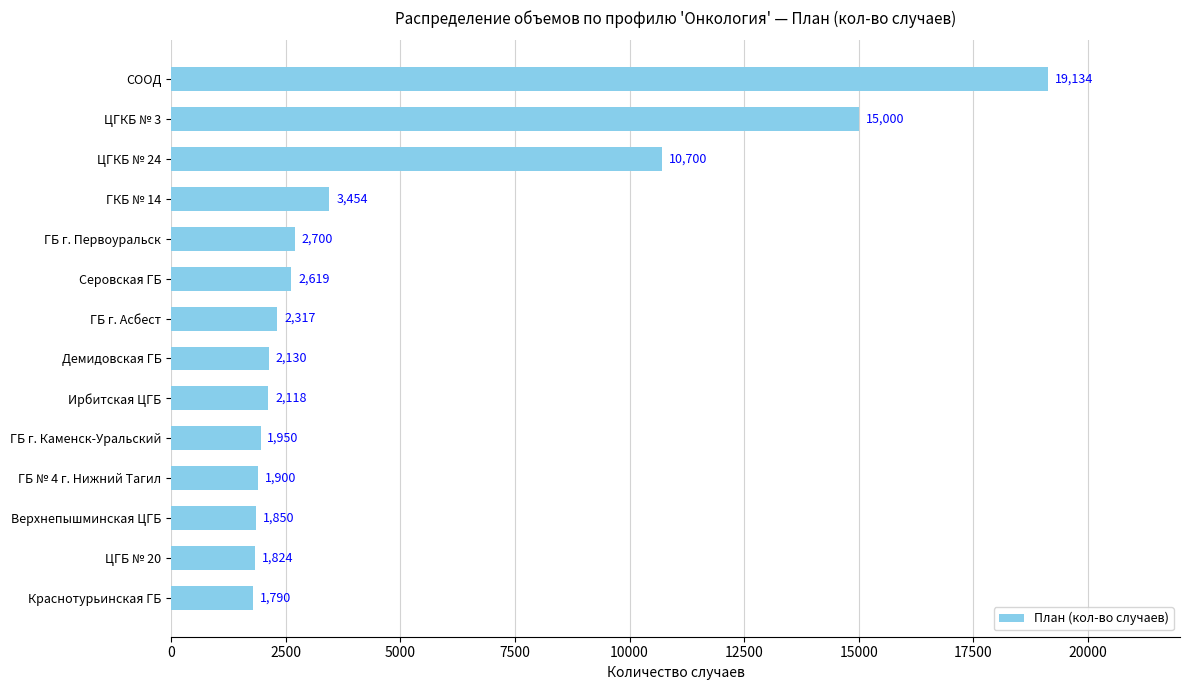

Reading top to bottom, extract all data points from this chart.

СООД=19134	ЦГКБ № 3=15000	ЦГКБ № 24=10700	ГКБ № 14=3454	ГБ г. Первоуральск=2700	Серовская ГБ=2619	ГБ г. Асбест=2317	Демидовская ГБ=2130	Ирбитская ЦГБ=2118	ГБ г. Каменск-Уральский=1950	ГБ № 4 г. Нижний Тагил=1900	Верхнепышминская ЦГБ=1850	ЦГБ № 20=1824	Краснотурьинская ГБ=1790